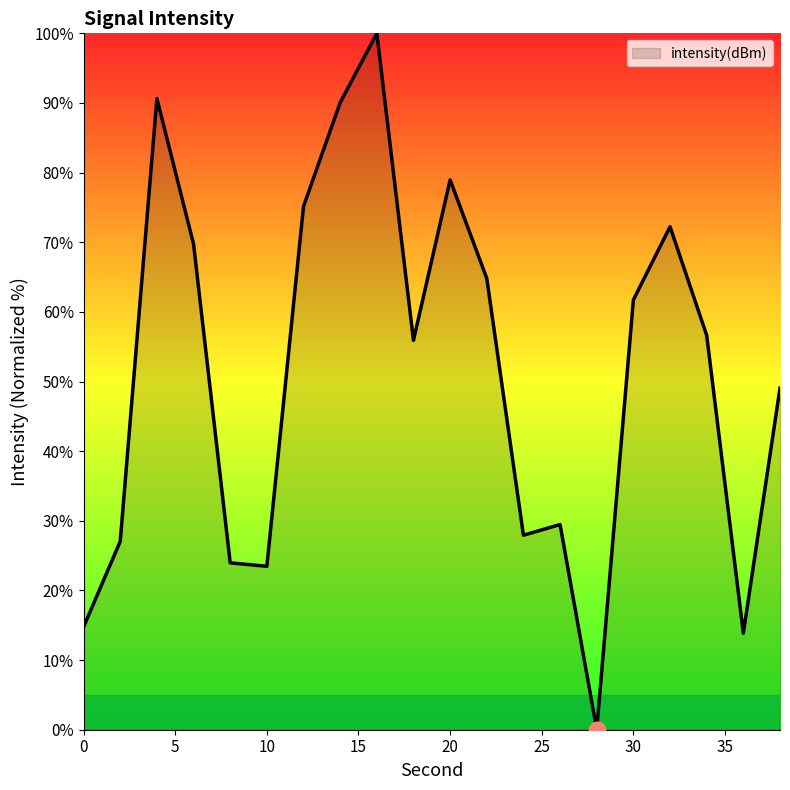

What is the difference between the second highest and second lowest values?

76.8